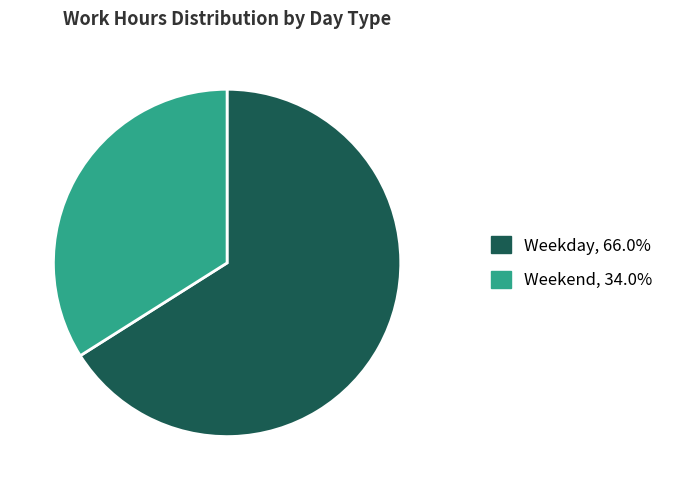

Combined, do Weekday, 66.0% and Weekend, 34.0% account for over 50%?

Yes